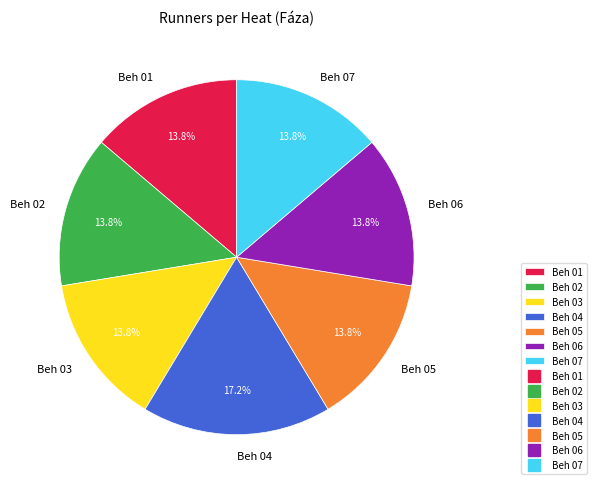

Which category has the biggest portion of the pie?

Beh 04